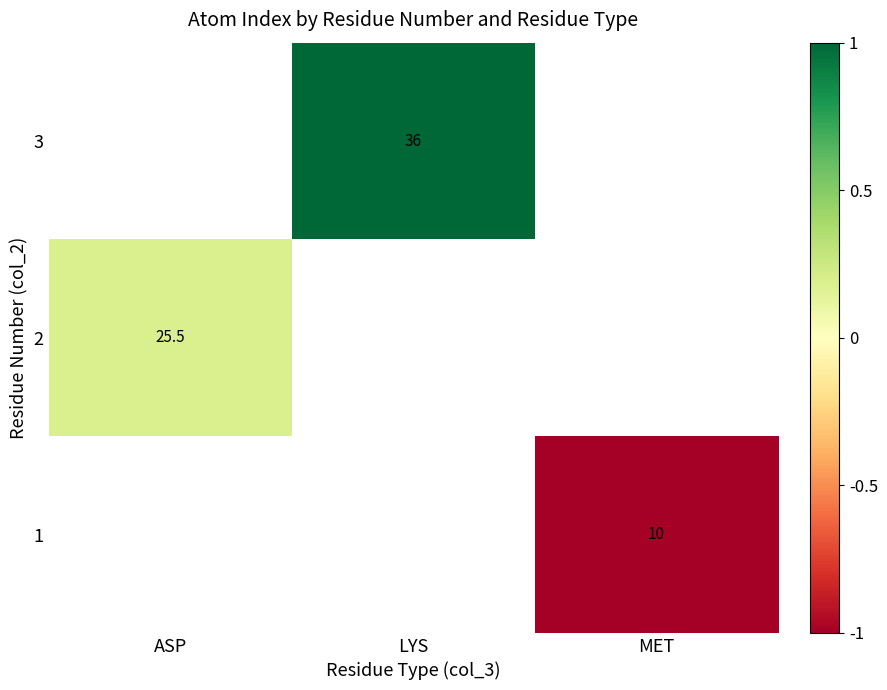

Is it true that 1 equals 6.7 at MET?

False